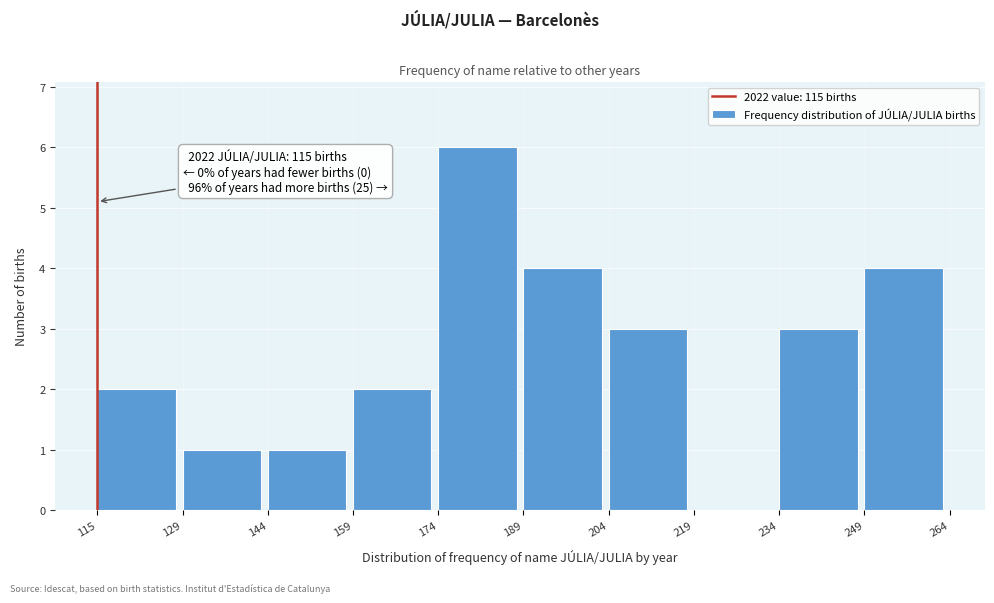

Over which range of the x-axis is the bar tallest?

174 to 189